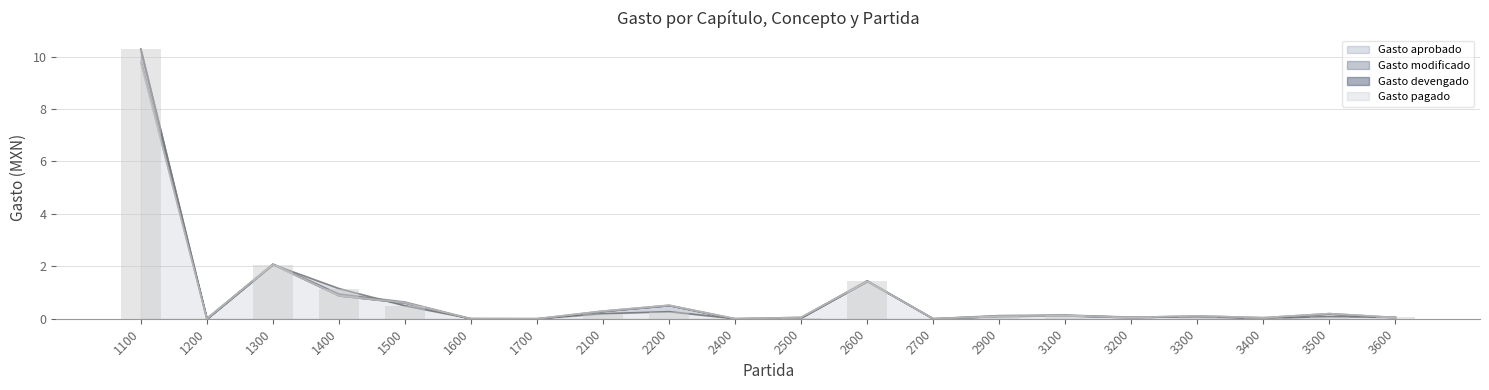

What is the approximate value of Gasto pagado at 3500?

0.2